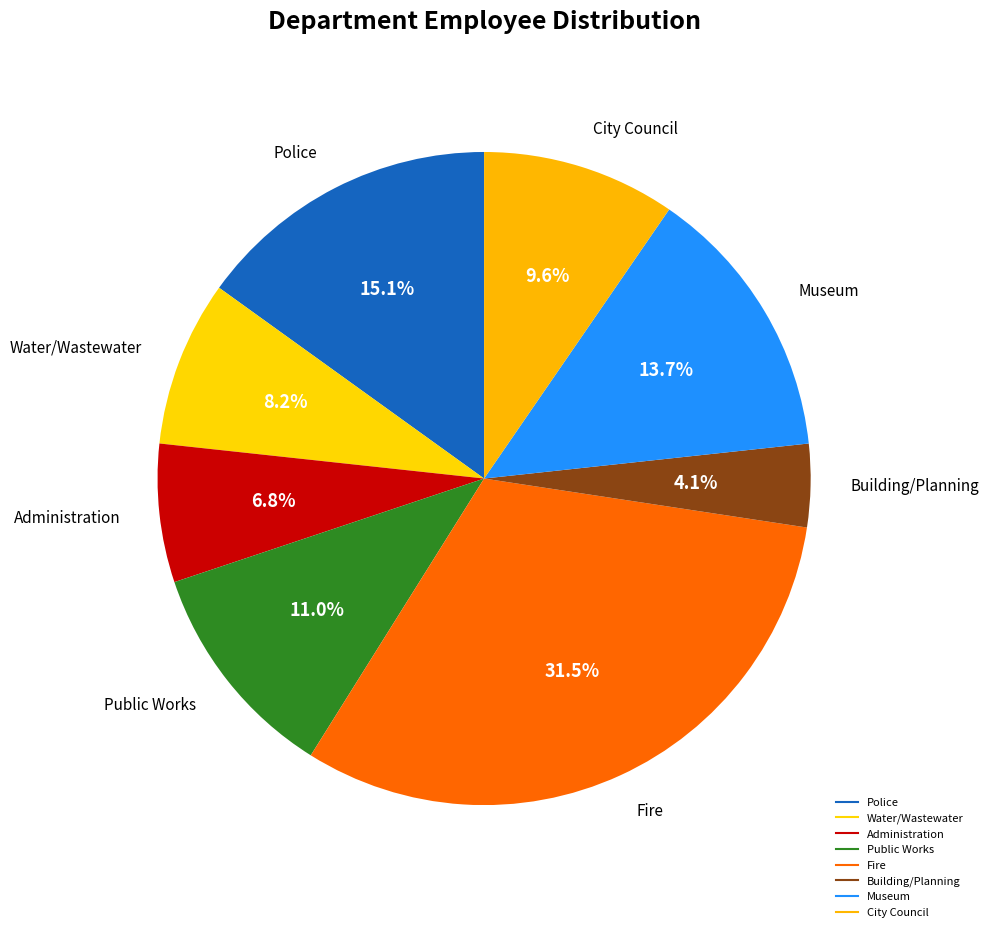

Approximately how many times larger is the value at Administration compared to City Council?

0.7